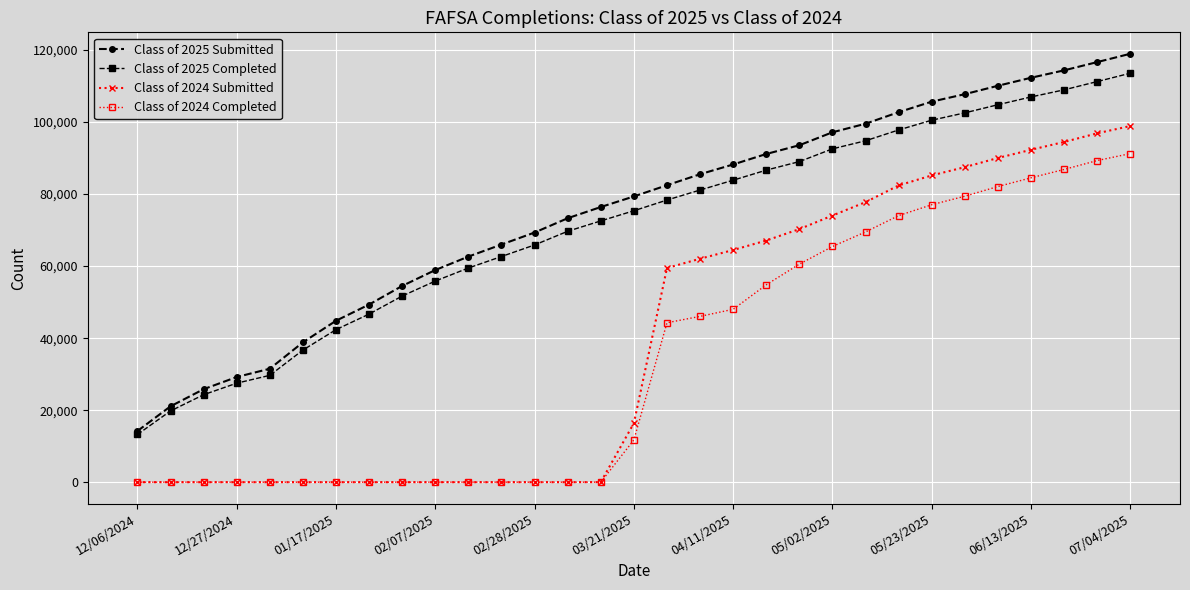

Which series has the widest spread of values?

Class of 2025 Submitted